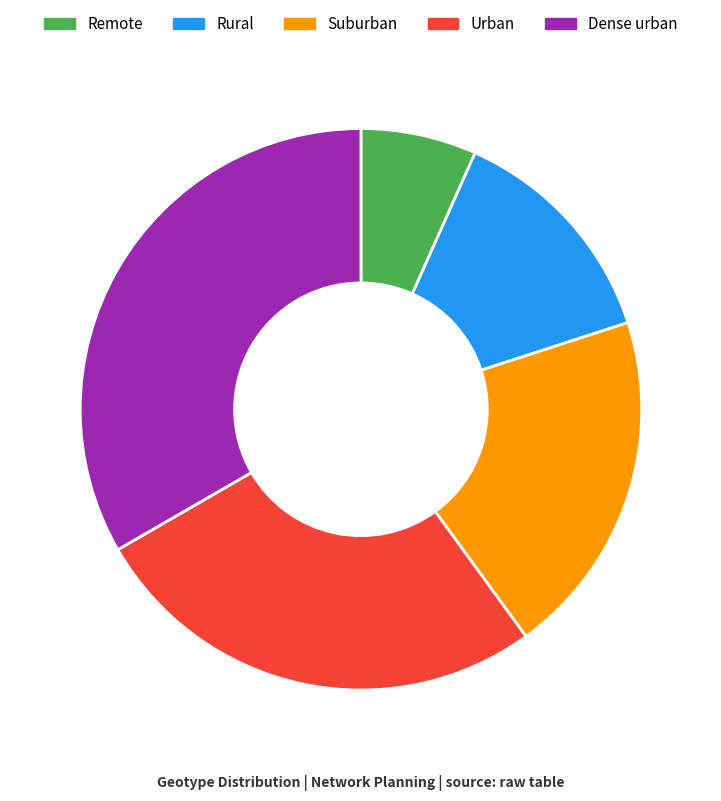

Rank the categories by value from highest to lowest.

Dense urban, Urban, Suburban, Rural, Remote